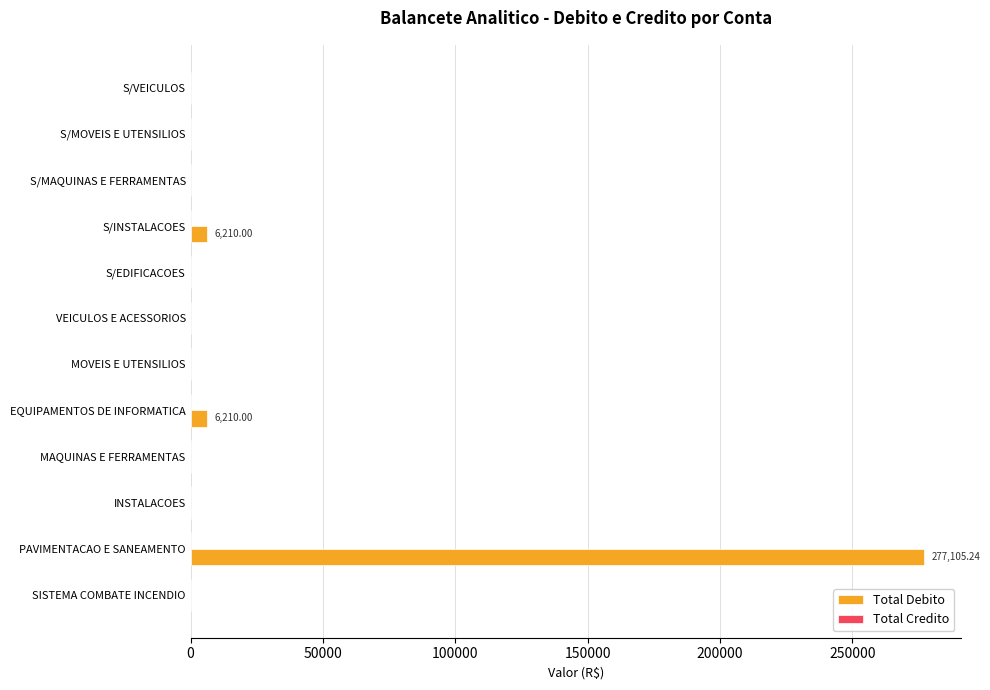

What is the change in value from INSTALACOES to S/INSTALACOES?

+6210.0